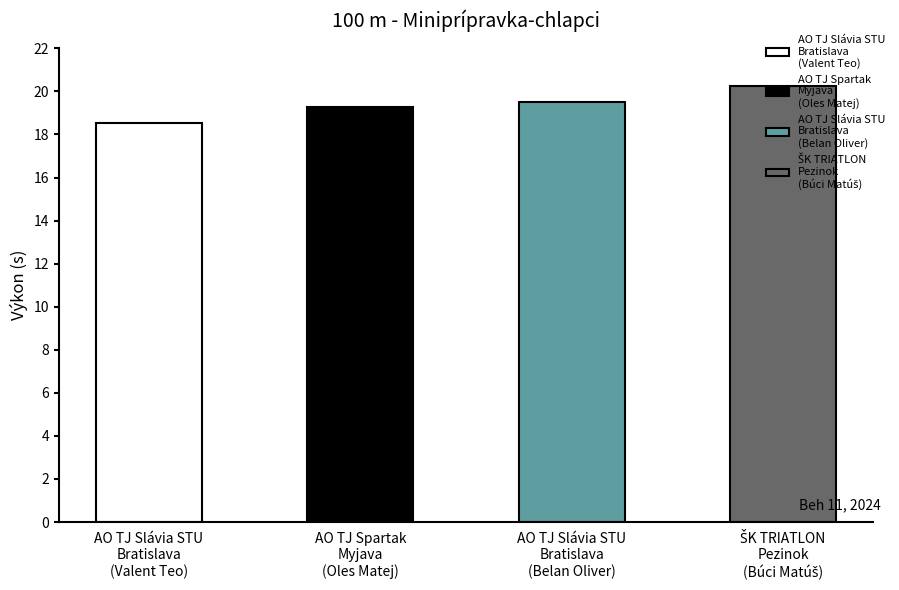

Count the number of values greater than 19.

3